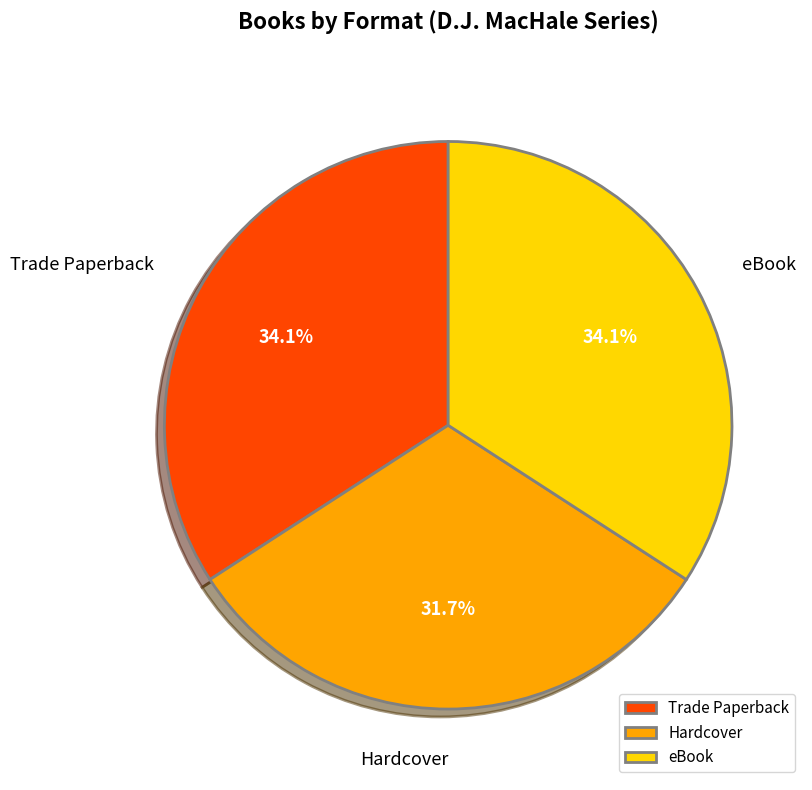

Between eBook and Hardcover, which is larger?

eBook